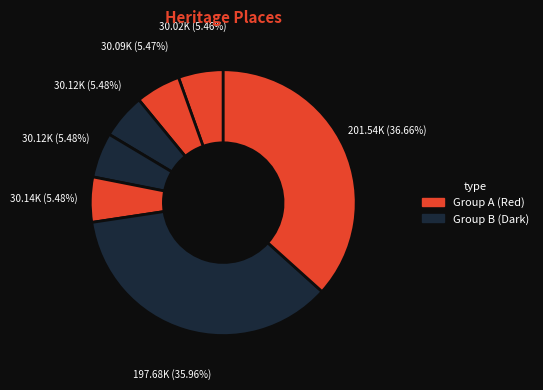

Count the number of slices in the pie.

7